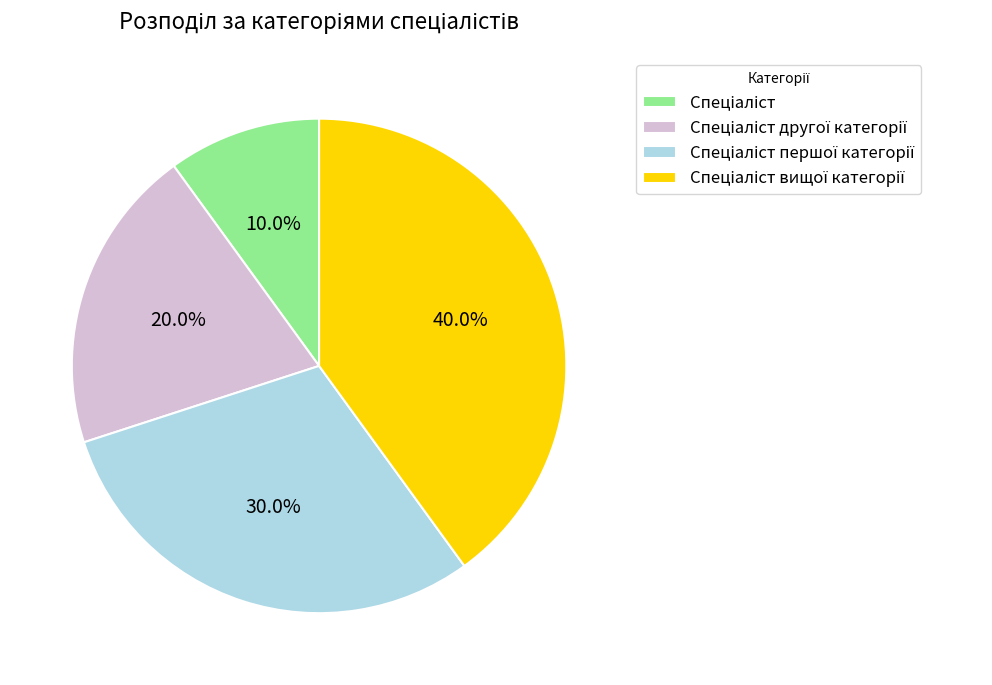

How many slices are in this pie chart?

4